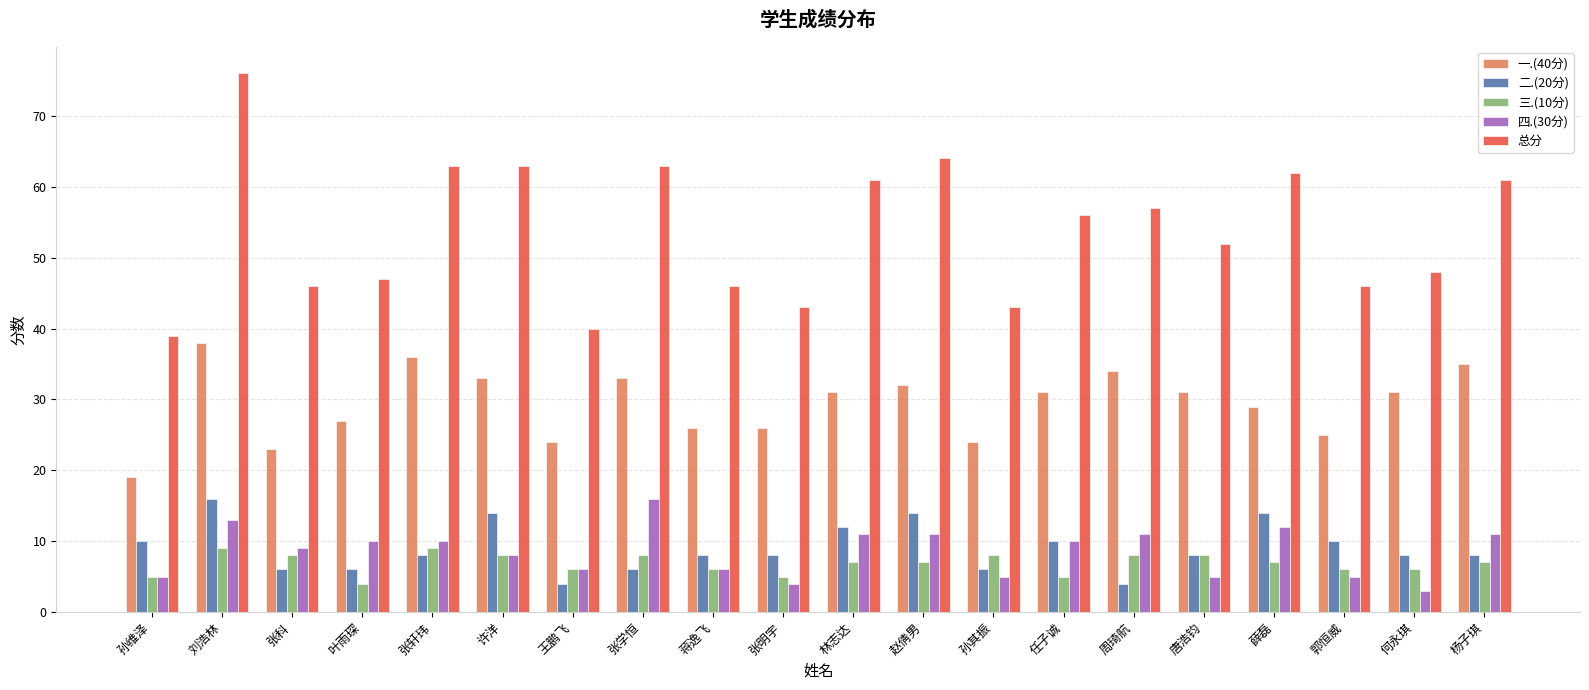

At which category is the sum across all series the highest?

刘浩林